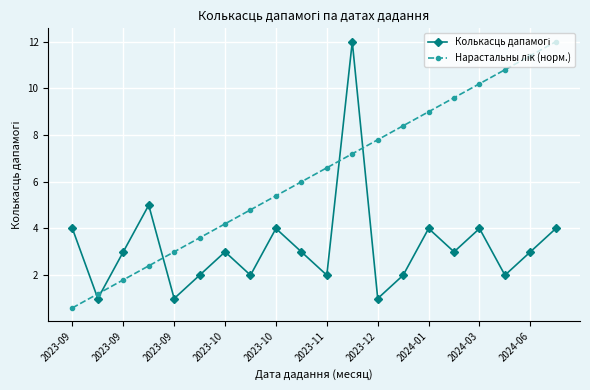

At how many categories does at least one series exceed 11?

3